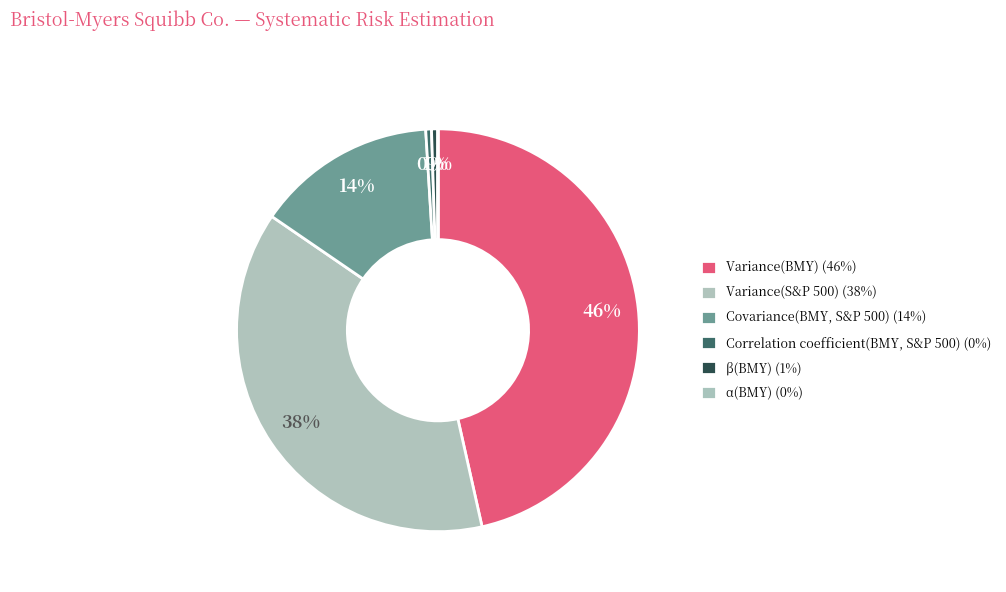

Does Variance(S&P 500) represent more than half of the total?

No